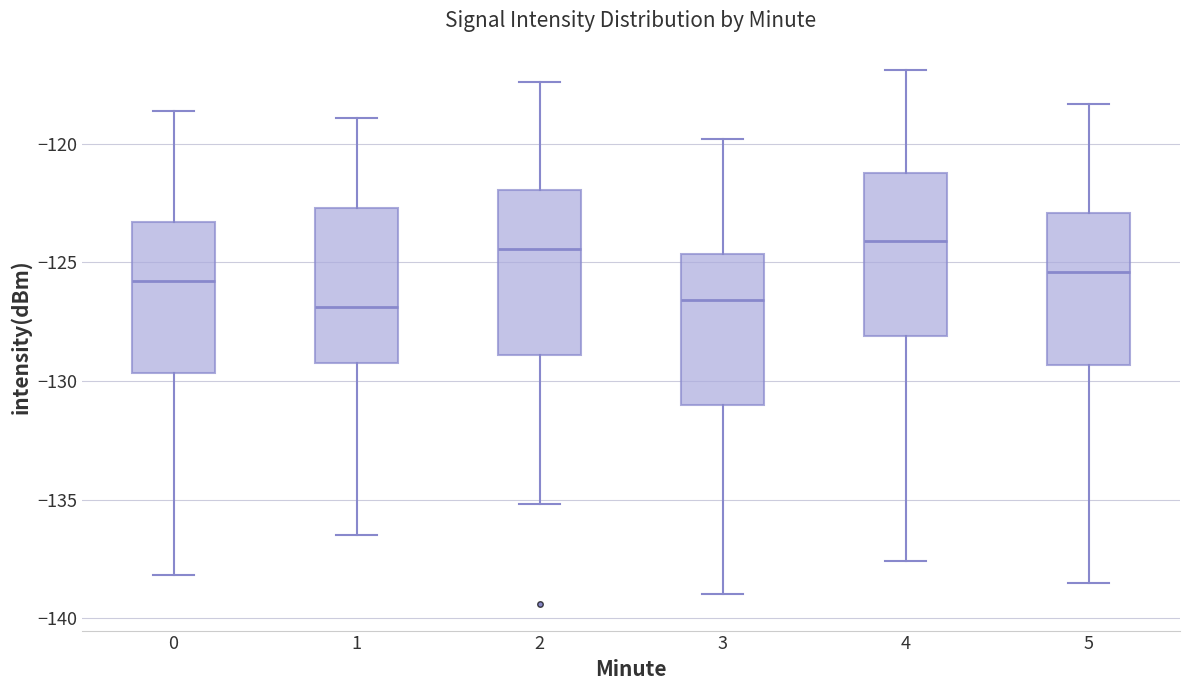

Reading left to right, transcribe this box plot: for each box, give where its median line is, the range the box spans, and where its two whiskers end, as read against the y-axis. The values are not printed on the chart, so give them approximately, as read against the axis.

0: median -126.0, box -129.5 to -123.5, whiskers -138.0 to -118.5
1: median -127.0, box -129.0 to -122.5, whiskers -136.5 to -119.0
2: median -124.5, box -129.0 to -122.0, whiskers -135.0 to -117.5
3: median -126.5, box -131.0 to -124.5, whiskers -139.0 to -120.0
4: median -124.0, box -128.0 to -121.0, whiskers -137.5 to -117.0
5: median -125.5, box -129.5 to -123.0, whiskers -138.5 to -118.5